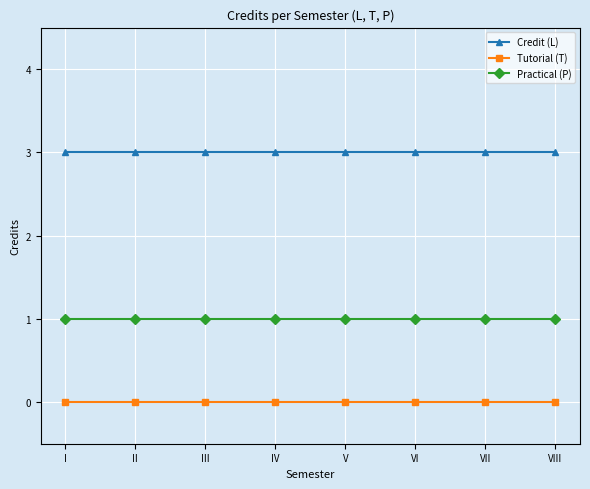

How many lines are shown in the chart?

3